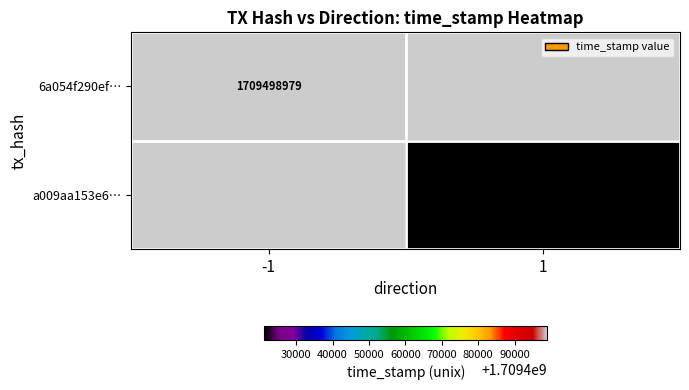

The value of a009aa153e6… at 1 is 991086245.6. True or false?

False